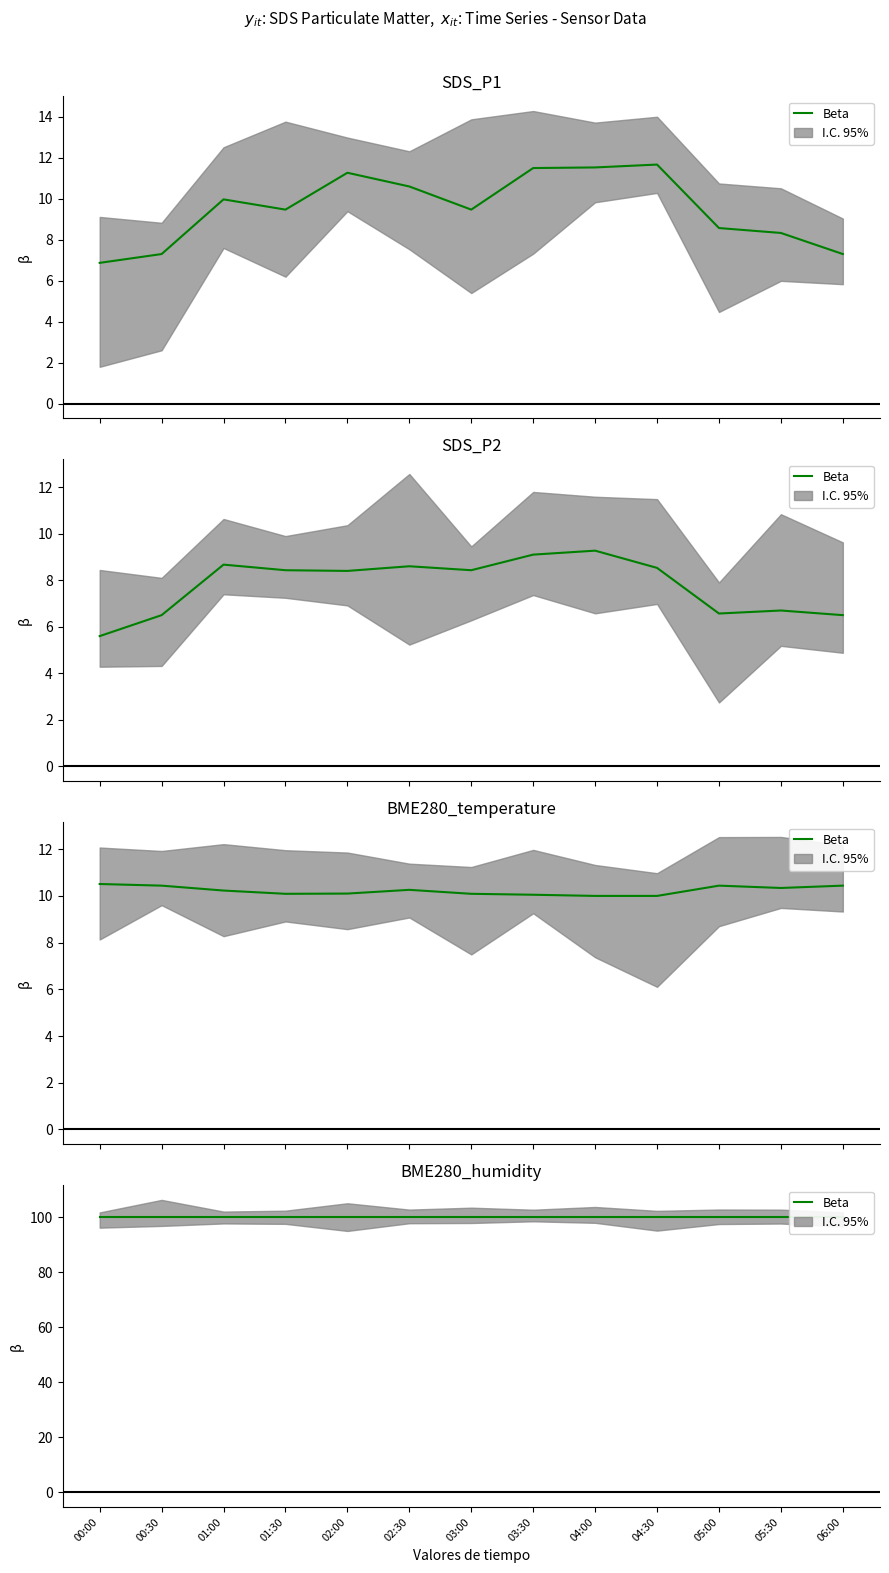

Is it true that BME280_temperature equals 5.0 at 01:30?

False